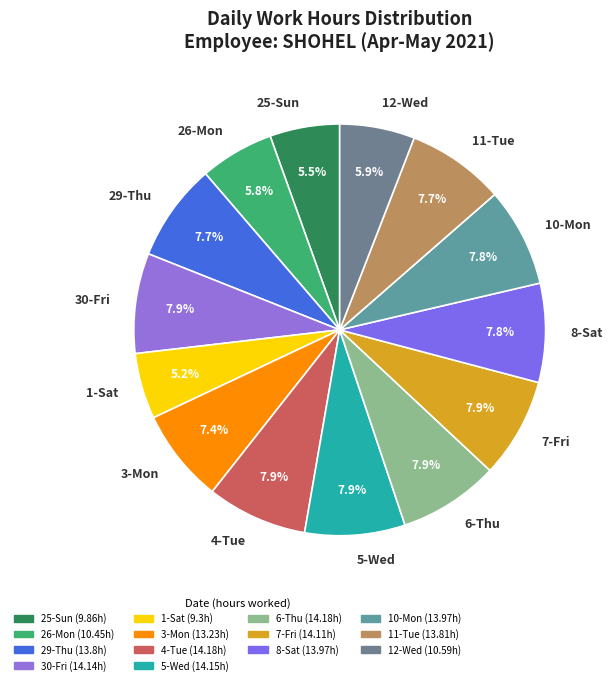

To the nearest percent, what is the average slice percentage?

7%